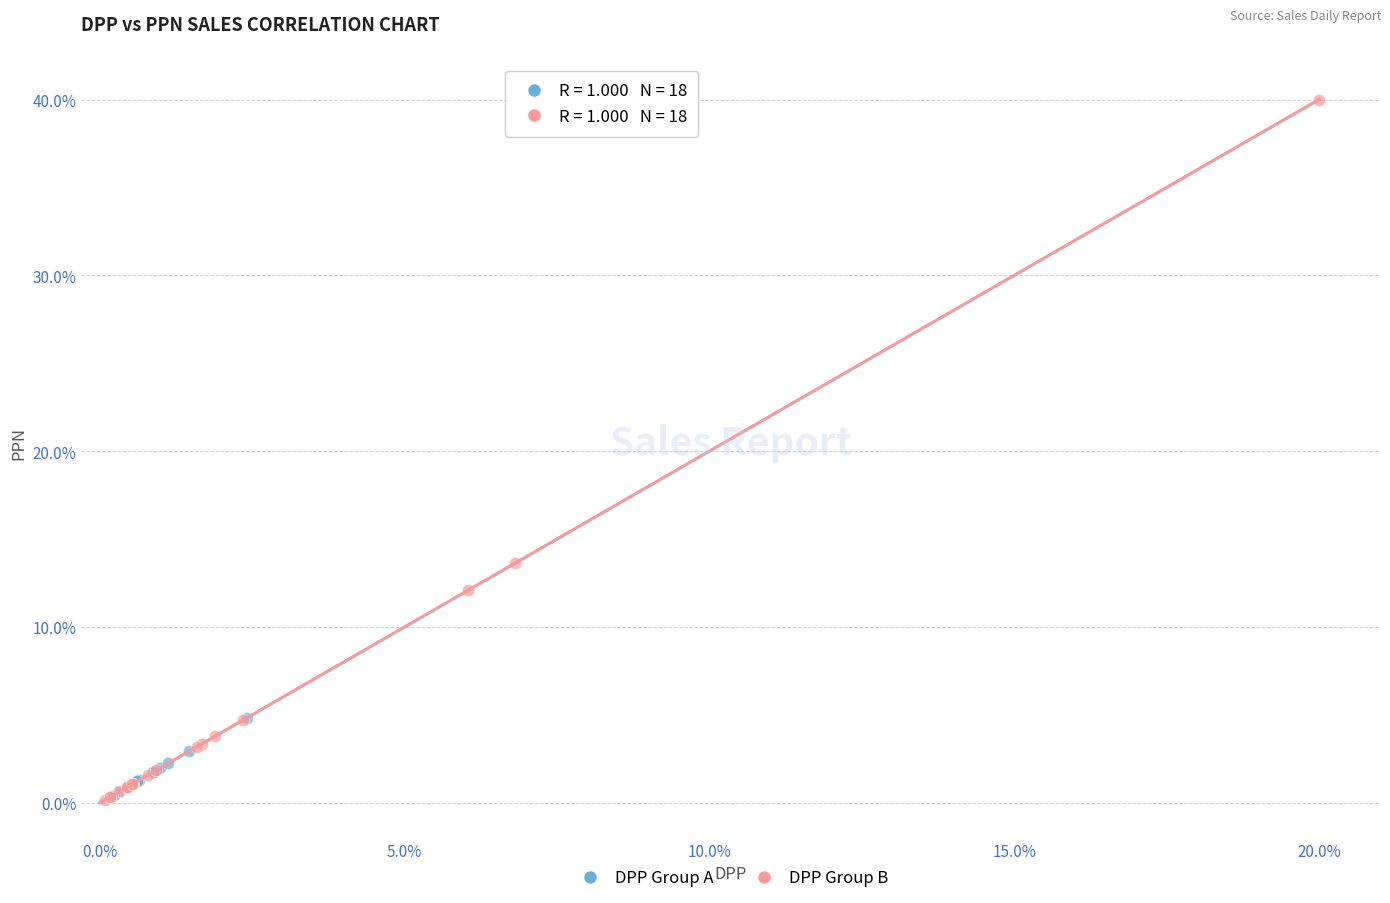

Which series has the widest spread of Y values?

DPP Group B